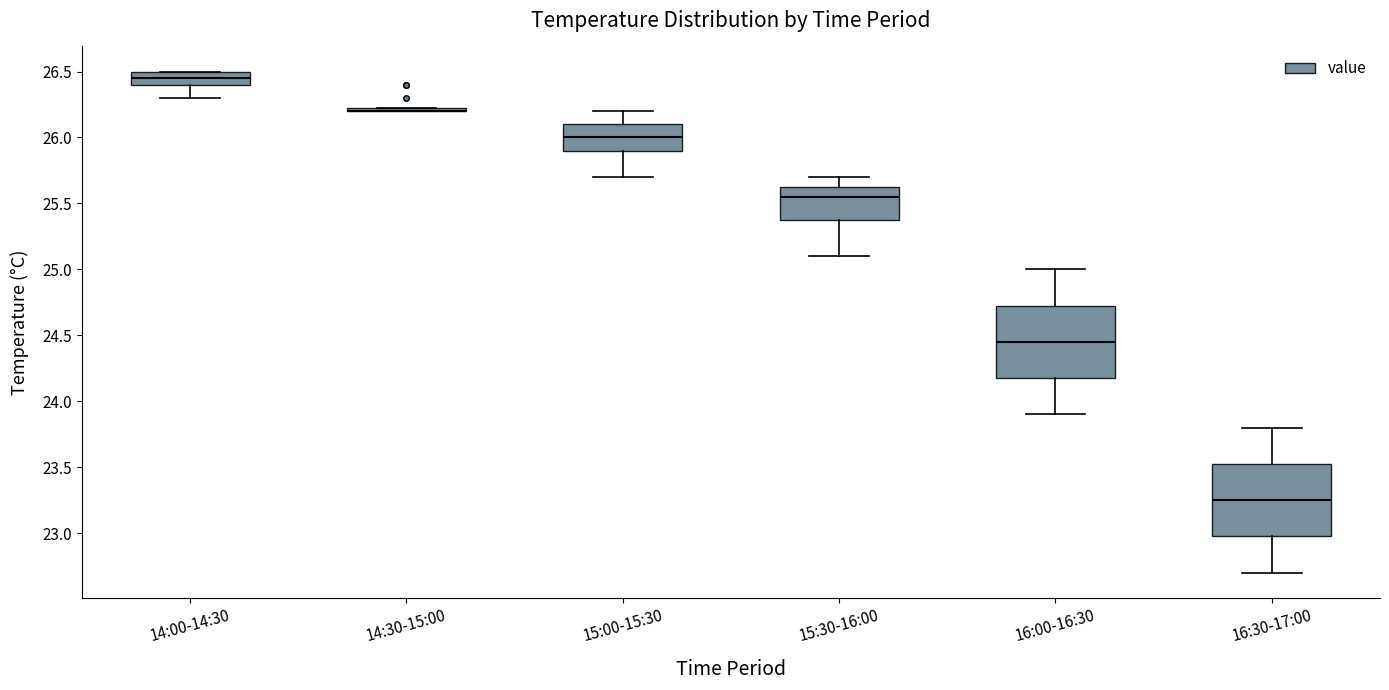

Where does the median line of the box for 16:30-17:00 sit on the y-axis? The values are not printed on the chart, so give them approximately, as read against the axis.

23.25